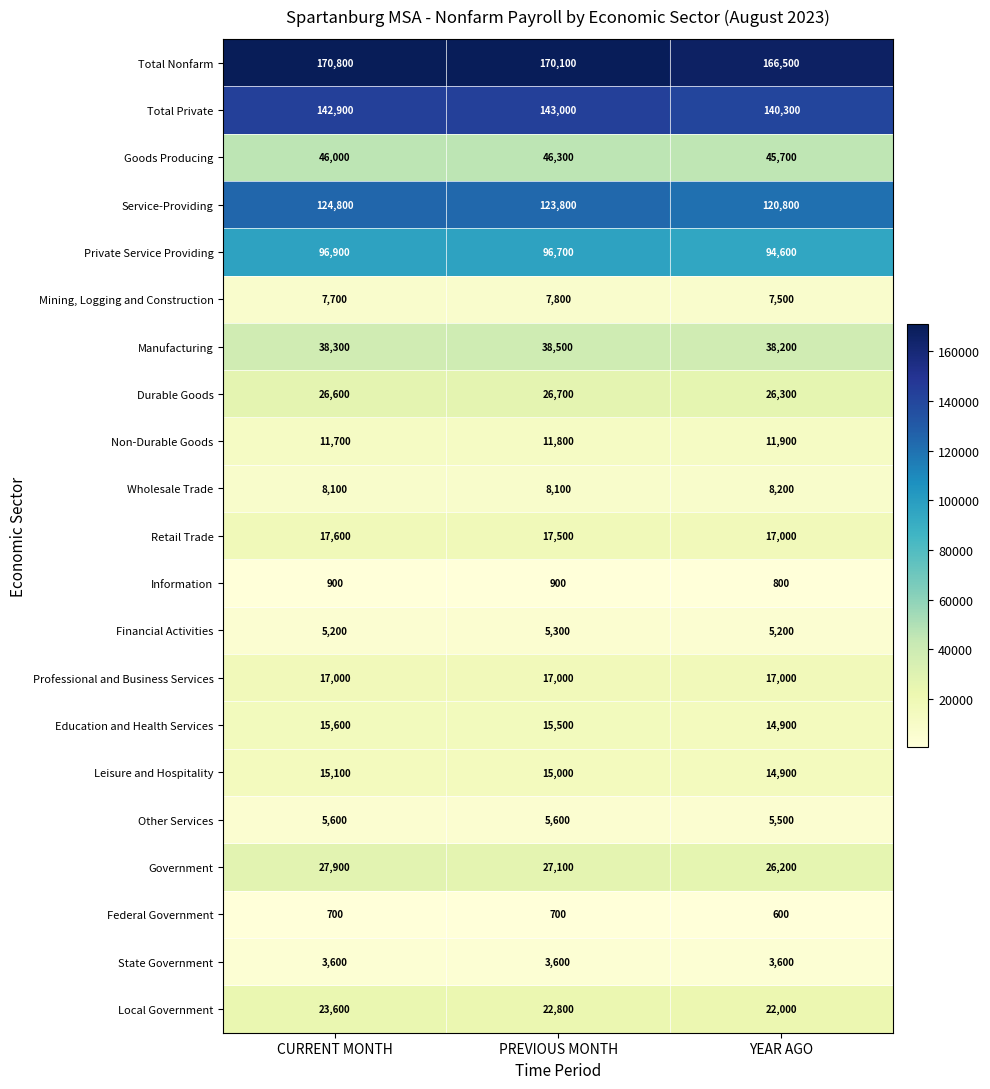

Count the number of categories in the chart.

3